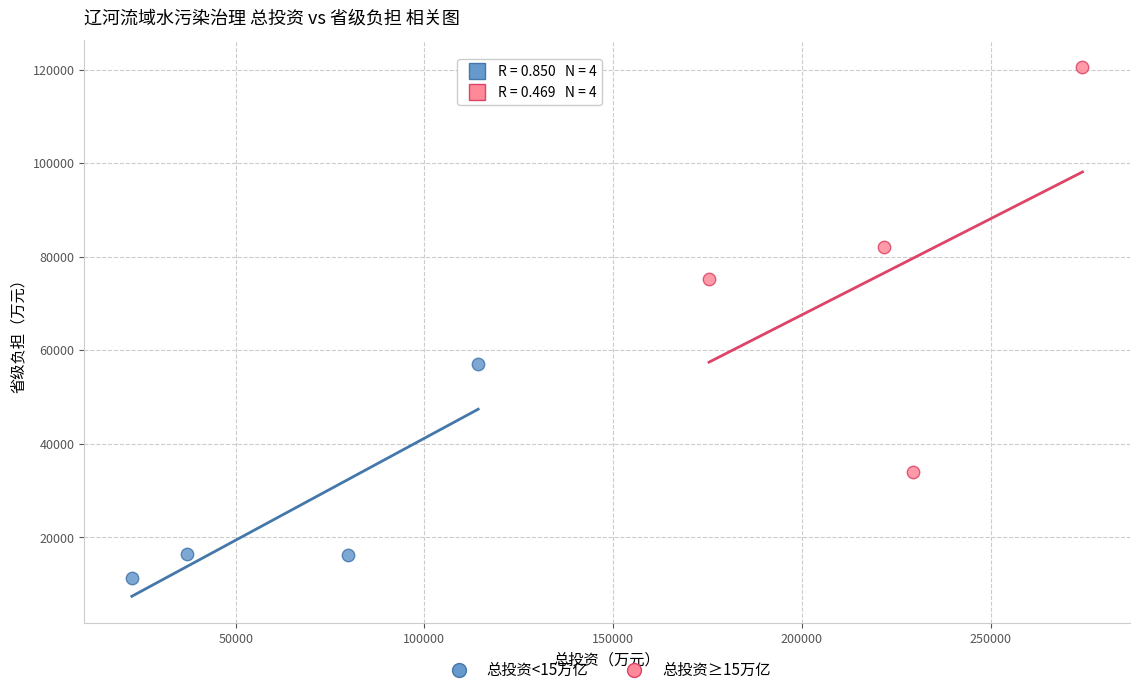

Which series has the widest spread of Y values?

总投资≥15万亿